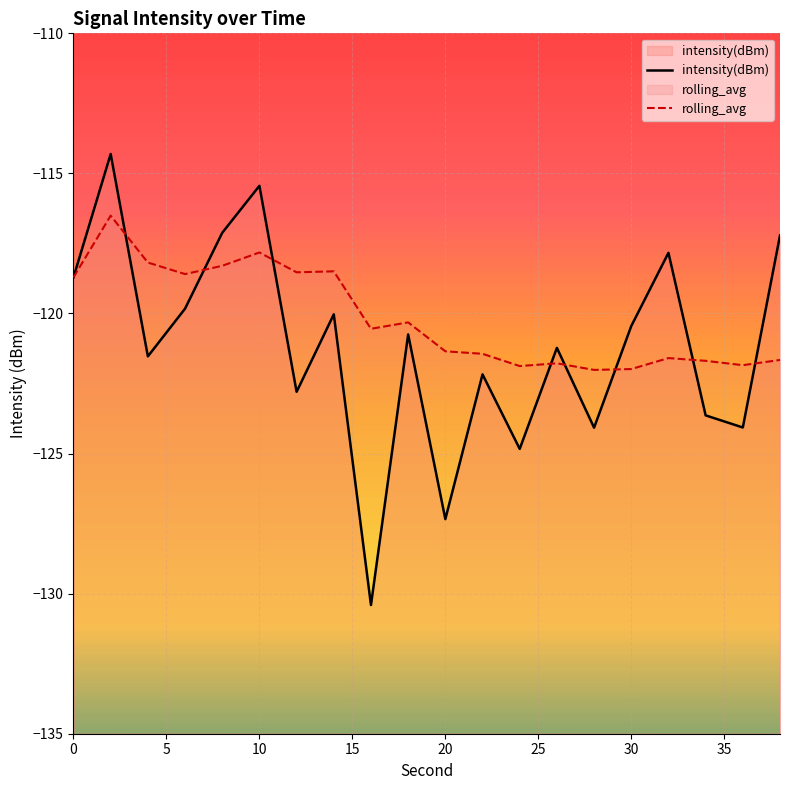

List the series in order of their overall mean, highest first.

rolling_avg, intensity(dBm)